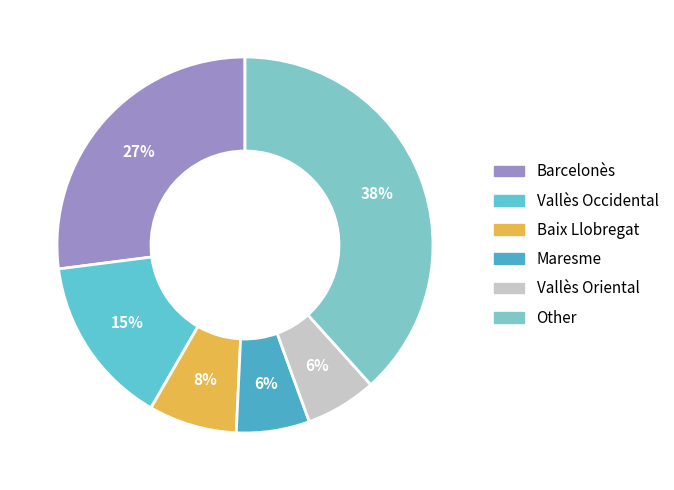

Is there a majority slice in this chart?

No